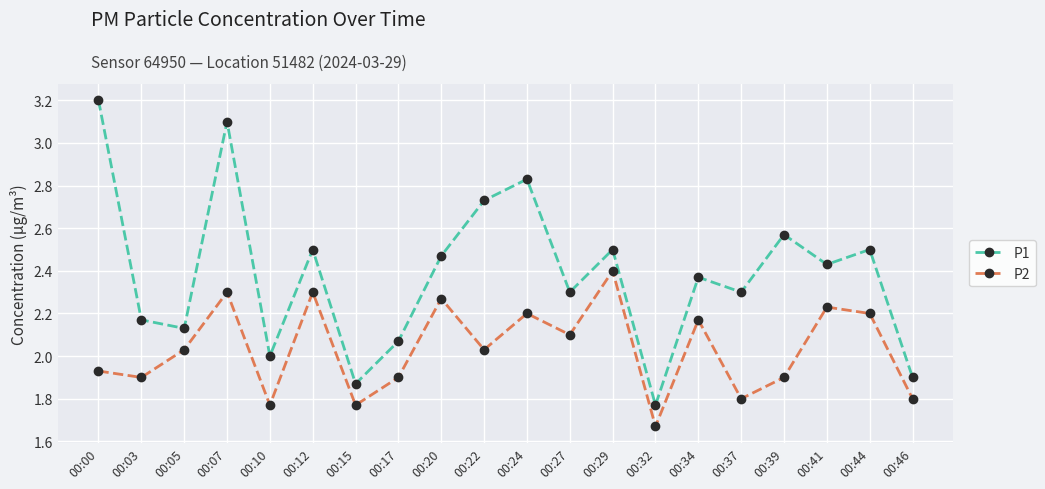

True or false: P2 and P1 cross at least once.

False